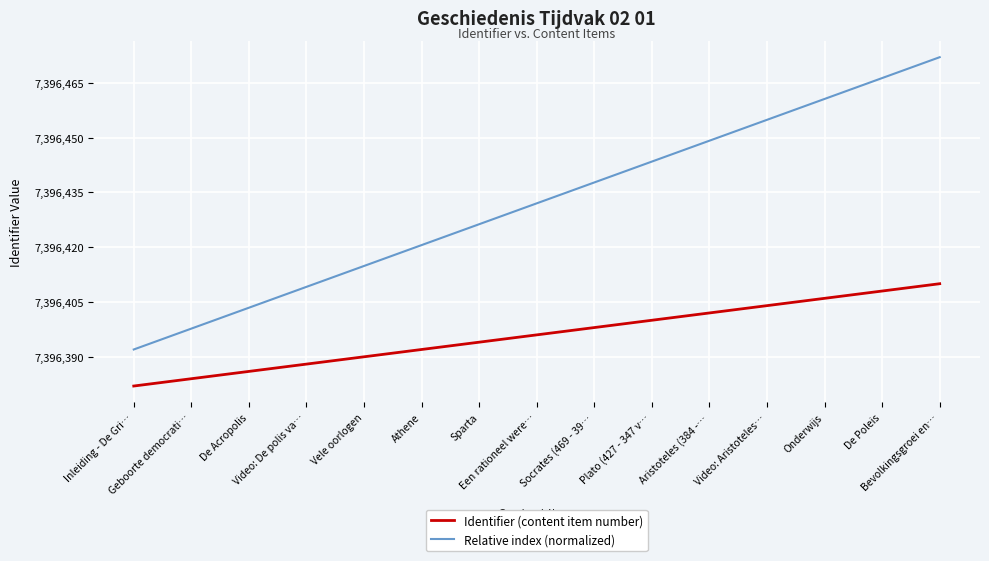

Rank the categories by Relative index (normalized) value from highest to lowest.

Bevolkingsgroei en…, De Poleis, Onderwijs, Video: Aristoteles…, Aristoteles (384 -…, Plato (427 - 347 v…, Socrates (469 - 39…, Een rationeel were…, Sparta, Athene, Vele oorlogen, Video: De polis va…, De Acropolis, Geboorte democrati…, Inleiding - De Gri…